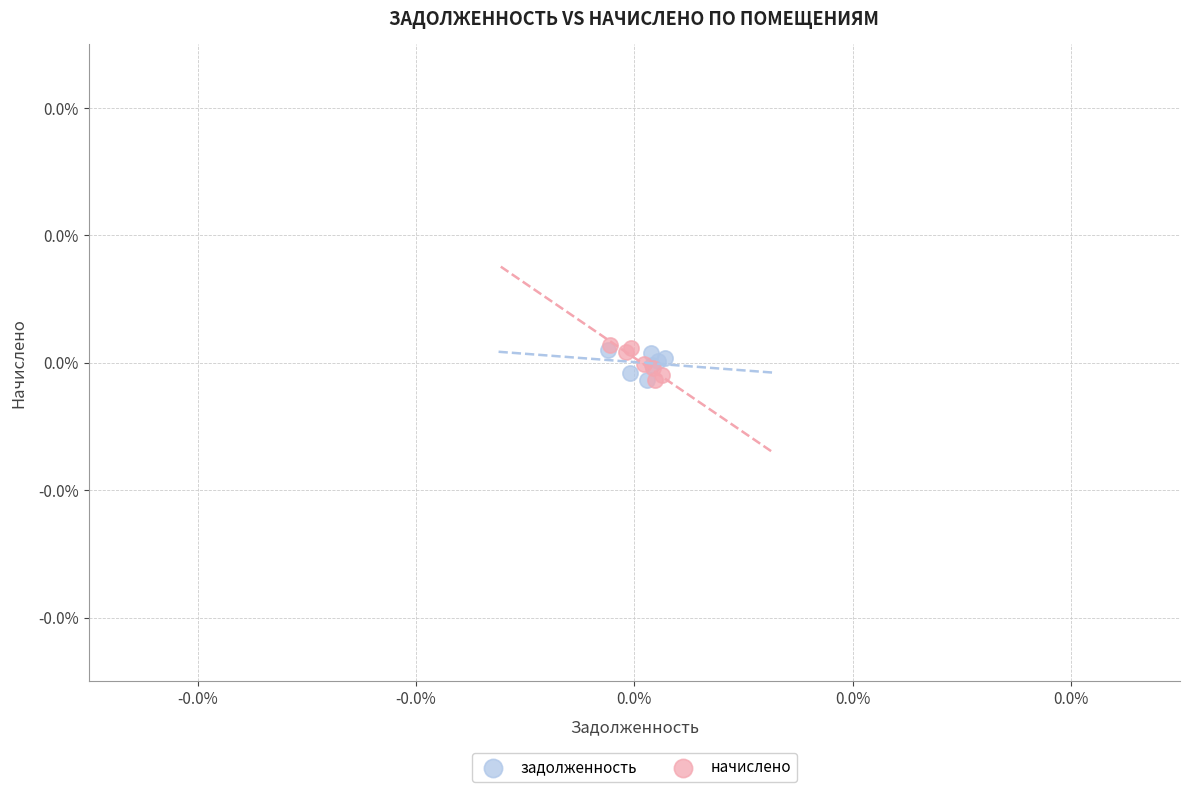

What are all the series names shown in the legend?

задолженность, начислено